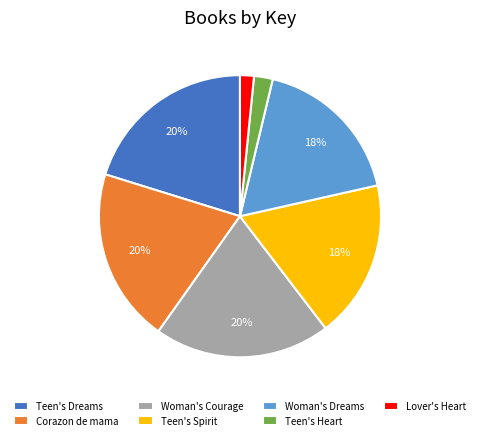

Do Woman's Courage and Woman's Dreams together represent more than half of the pie?

No